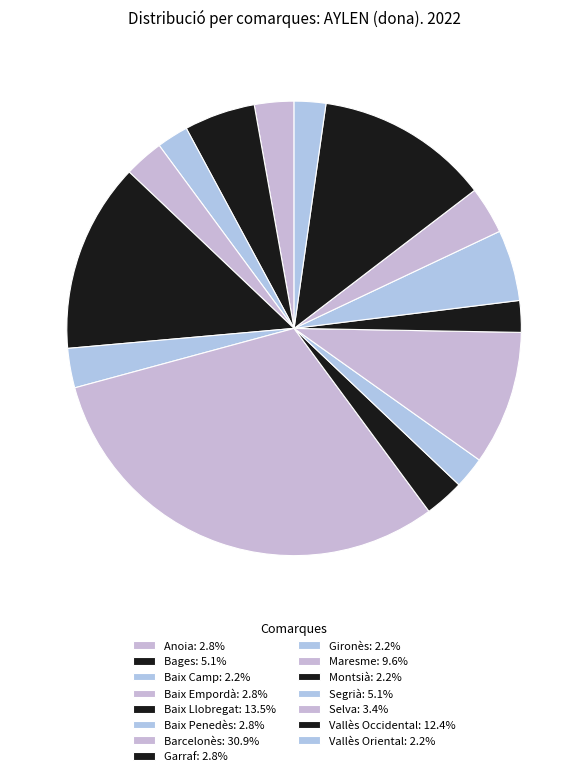

True or false: Gironès accounts for 13% of the total.

False